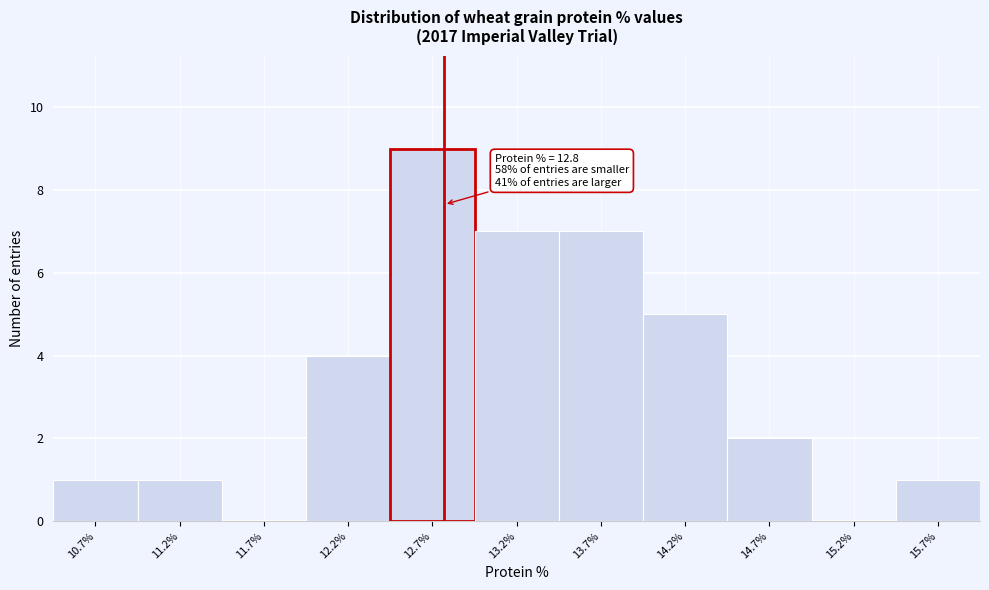

Over which range of the x-axis is the bar tallest?

12.48 to 12.98